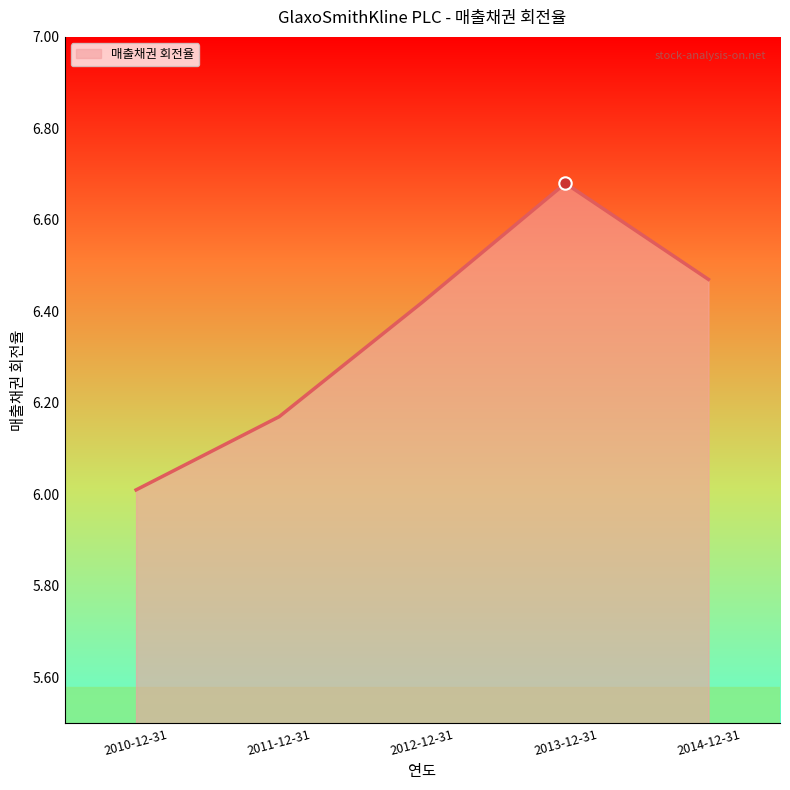

Approximately how many times larger is the value at 2010-12-31 compared to 2012-12-31?

0.9